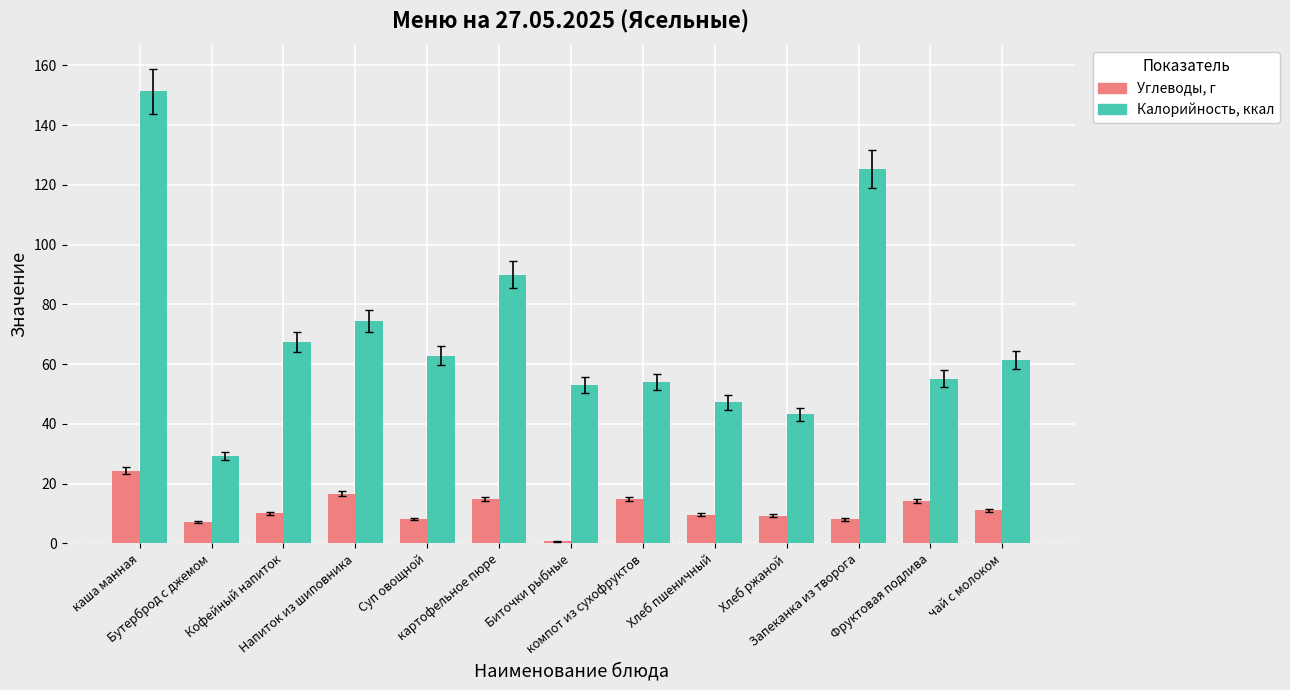

Rank the series at Запеканка из творога from lowest to highest value.

Углеводы, г, Калорийность, ккал